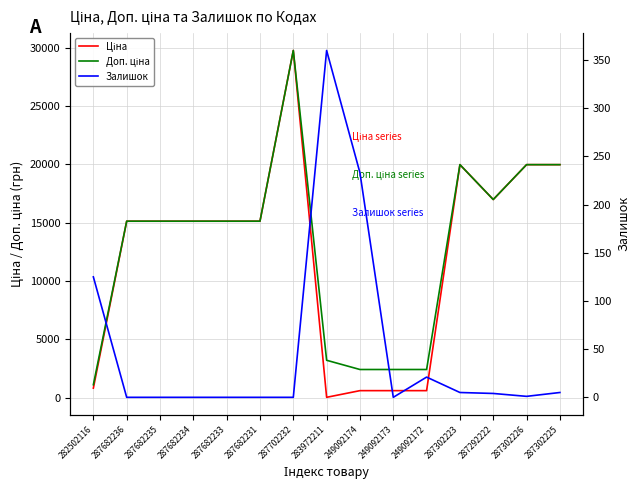

The value of Доп. ціна at 287302223 is 19964.2. True or false?

True